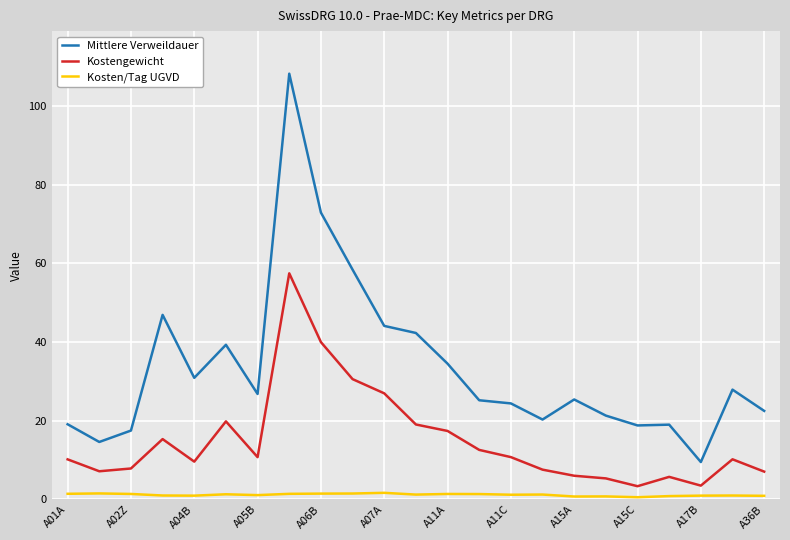

Which series has the widest spread of values?

Mittlere Verweildauer